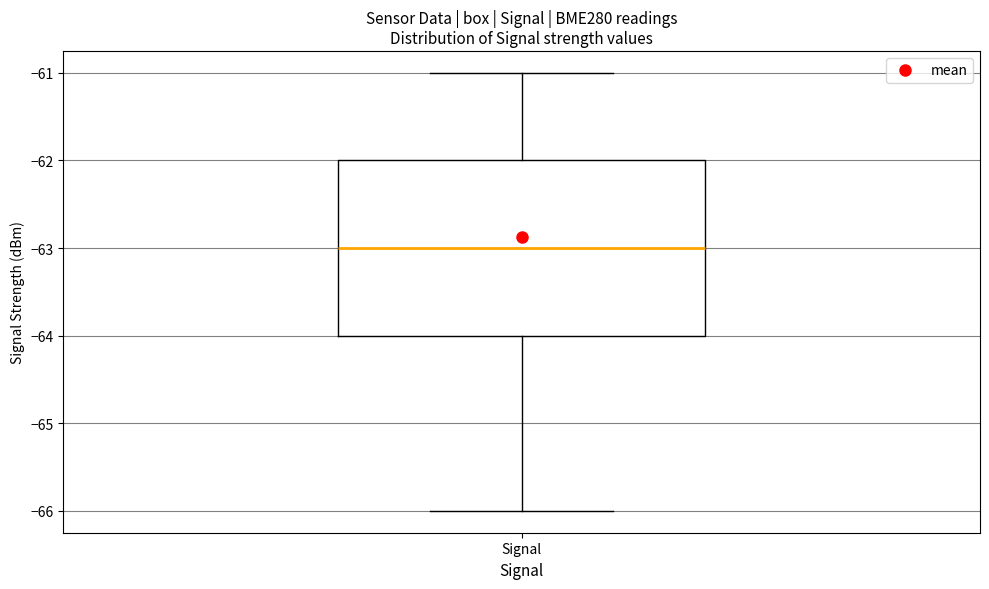

Where is the lower edge of the box for Signal on the y-axis? The values are not printed on the chart, so give them approximately, as read against the axis.

-64